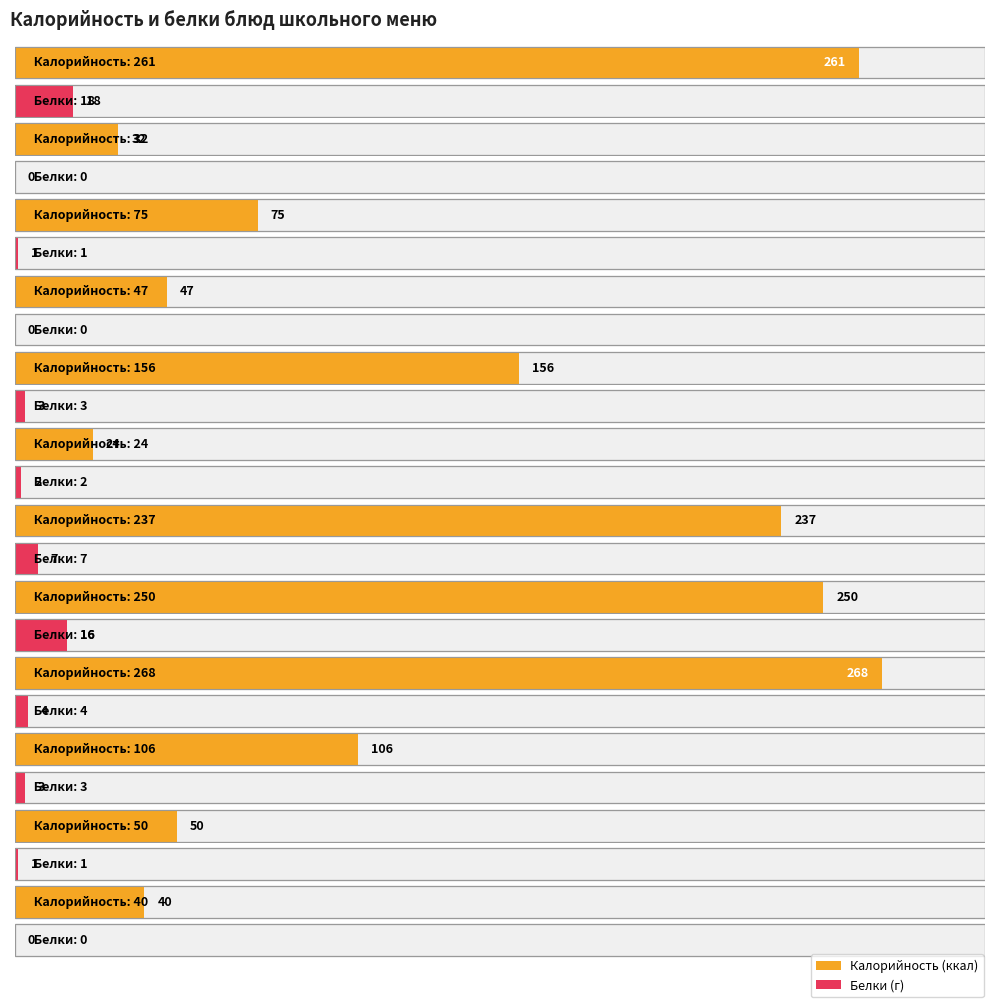

How many data points in Белки are above 3?

4